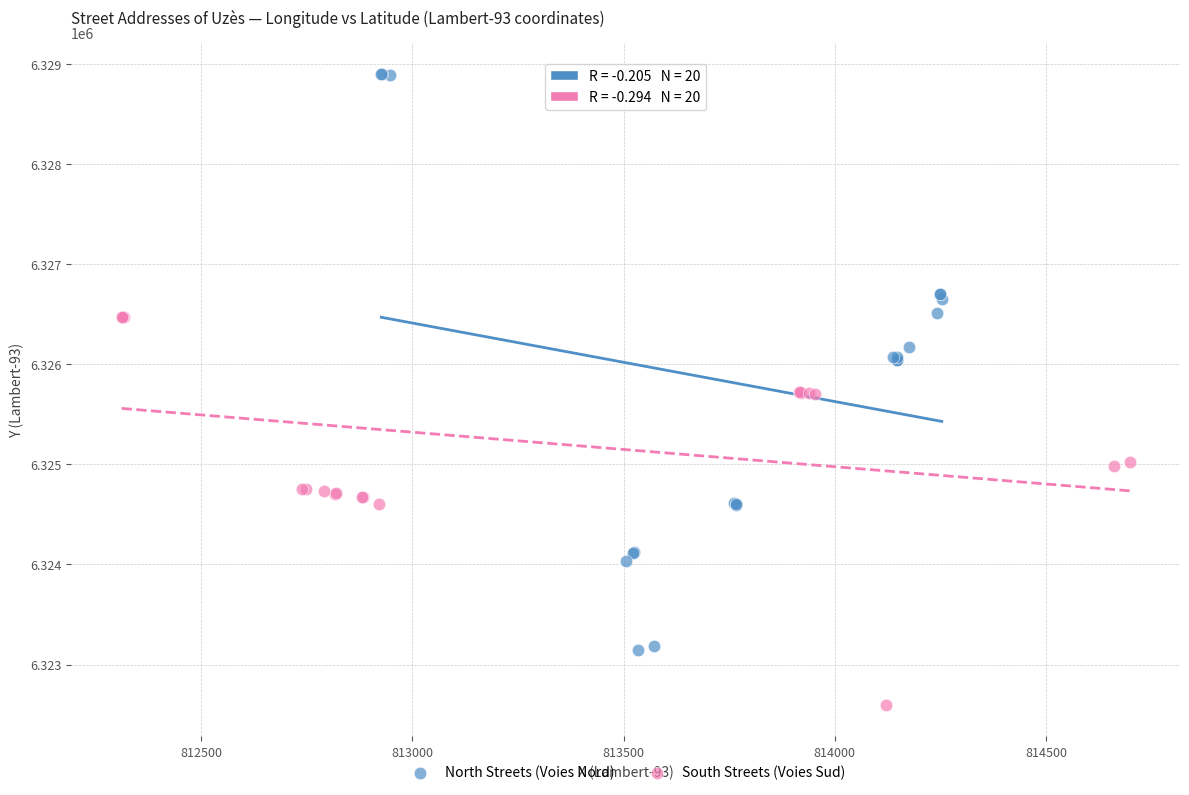

Which series contains the highest Y value?

North Streets (Voies Nord)